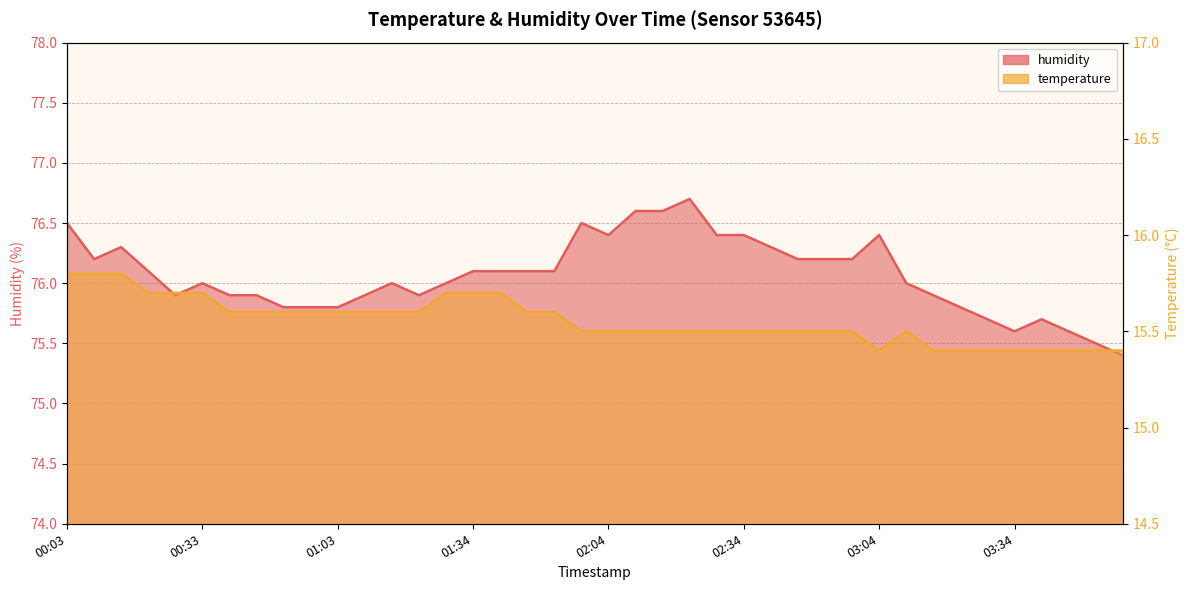

What are all the series names shown in the legend?

temperature, humidity